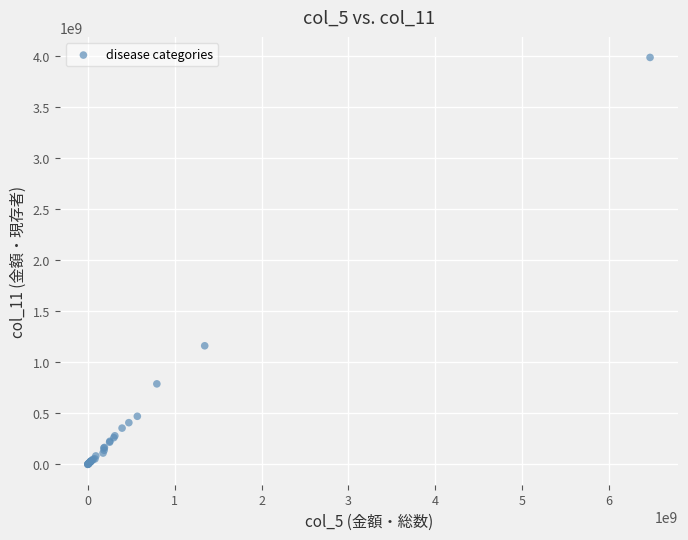

What Y value in the scatter plot is closest to 1994838788?

1162738557